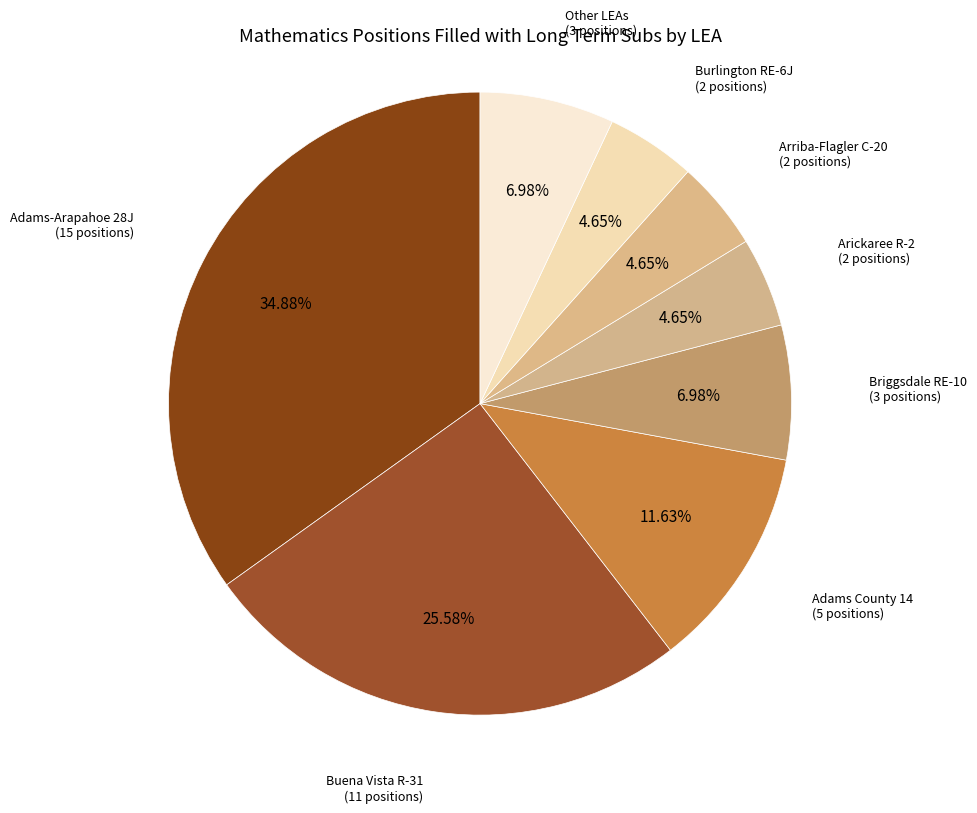

Count the number of slices in the pie.

8